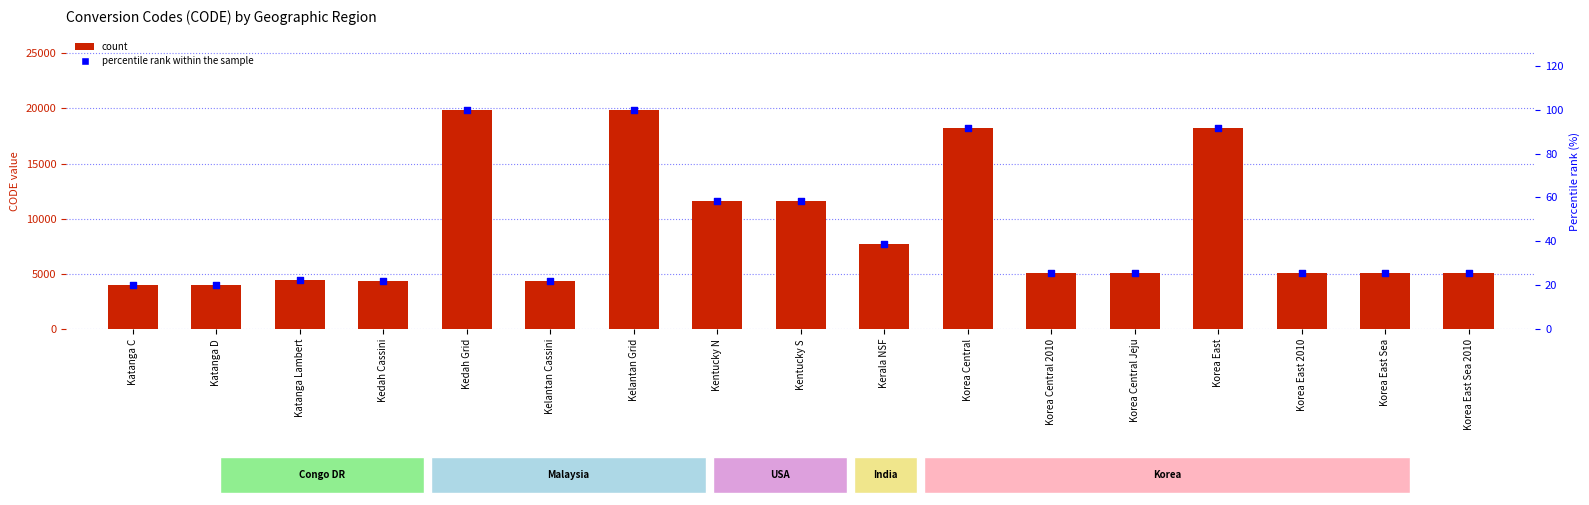

At how many categories does at least one series exceed 14880?

4